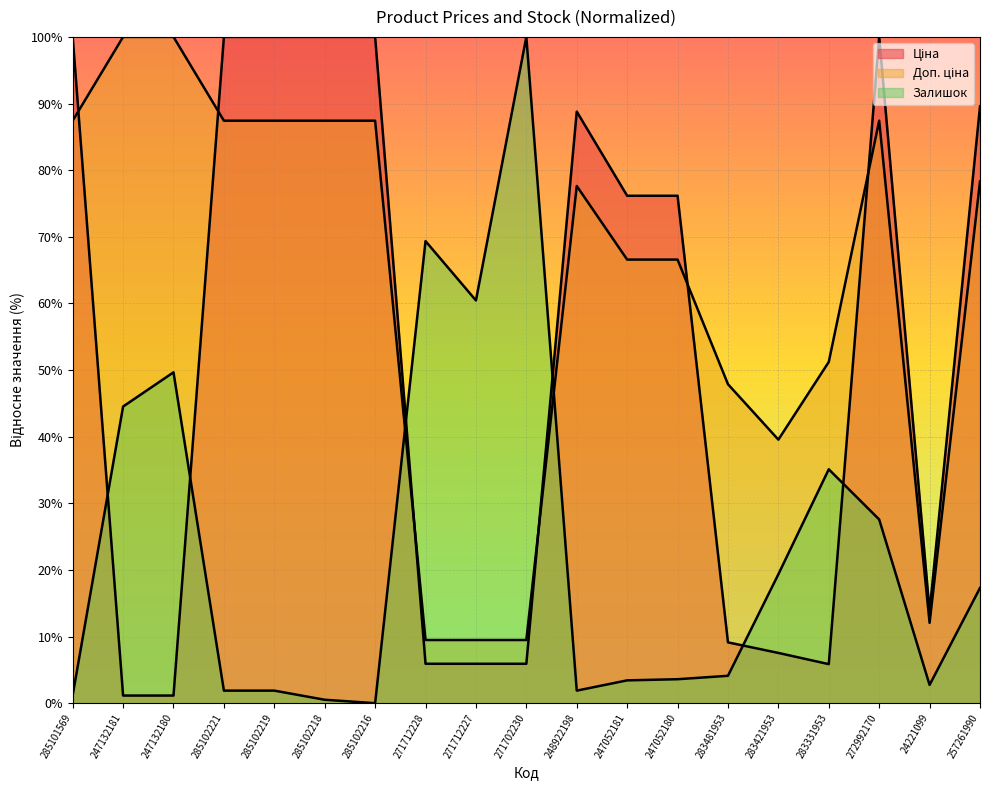

Count the number of data series in this chart.

3